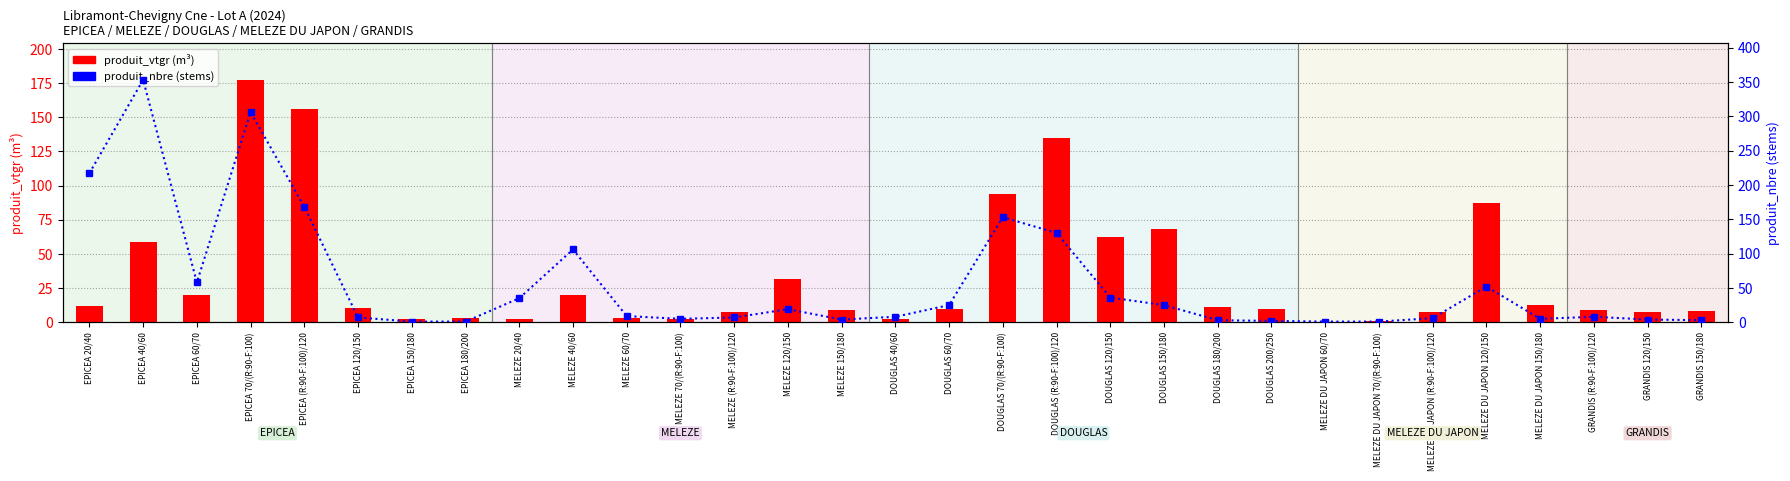

Reading left to right, extract all data points from this chart.

produit_vtgr (m³): EPICEA 20/40=12.2	EPICEA 40/60=59.1	EPICEA 60/70=19.9	EPICEA 70/(R:90-F:100)=177.4	EPICEA (R:90-F:100)/120=156.0	EPICEA 120/150=10.3	EPICEA 150/180=2.3	EPICEA 180/200=2.9	MELEZE 20/40=2.1	MELEZE 40/60=19.9	MELEZE 60/70=3.1	MELEZE 70/(R:90-F:100)=2.4	MELEZE (R:90-F:100)/120=7.9	MELEZE 120/150=31.6	MELEZE 150/180=8.8	DOUGLAS 40/60=2.1	DOUGLAS 60/70=9.4	DOUGLAS 70/(R:90-F:100)=94.0	DOUGLAS (R:90-F:100)/120=134.8	DOUGLAS 120/150=62.4	DOUGLAS 150/180=67.9	DOUGLAS 180/200=10.9	DOUGLAS 200/250=10.0	MELEZE DU JAPON 60/70=0.4	MELEZE DU JAPON 70/(R:90-F:100)=0.7	MELEZE DU JAPON (R:90-F:100)/120=7.4	MELEZE DU JAPON 120/150=87.6	MELEZE DU JAPON 150/180=12.5	GRANDIS (R:90-F:100)/120=9.3	GRANDIS 120/150=7.4	GRANDIS 150/180=8.6
produit_nbre (stems): EPICEA 20/40=217.0	EPICEA 40/60=353.0	EPICEA 60/70=58.0	EPICEA 70/(R:90-F:100)=306.0	EPICEA (R:90-F:100)/120=168.0	EPICEA 120/150=7.0	EPICEA 150/180=1.0	EPICEA 180/200=1.0	MELEZE 20/40=35.0	MELEZE 40/60=106.0	MELEZE 60/70=9.0	MELEZE 70/(R:90-F:100)=5.0	MELEZE (R:90-F:100)/120=7.0	MELEZE 120/150=19.0	MELEZE 150/180=4.0	DOUGLAS 40/60=8.0	DOUGLAS 60/70=25.0	DOUGLAS 70/(R:90-F:100)=153.0	DOUGLAS (R:90-F:100)/120=130.0	DOUGLAS 120/150=36.0	DOUGLAS 150/180=25.0	DOUGLAS 180/200=3.0	DOUGLAS 200/250=2.0	MELEZE DU JAPON 60/70=1.0	MELEZE DU JAPON 70/(R:90-F:100)=1.0	MELEZE DU JAPON (R:90-F:100)/120=6.0	MELEZE DU JAPON 120/150=52.0	MELEZE DU JAPON 150/180=5.0	GRANDIS (R:90-F:100)/120=8.0	GRANDIS 120/150=4.0	GRANDIS 150/180=3.0